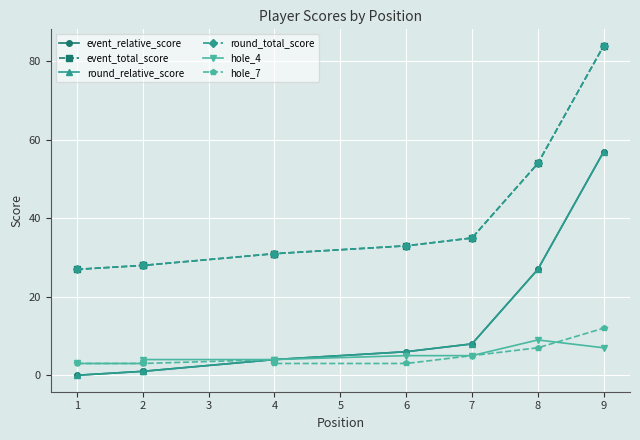

What is the value of the hole_7 point at the 6th from the left?

3